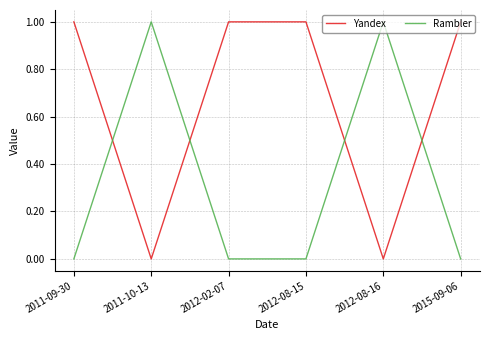

What is the sum of the Yandex values at 2012-08-15 and 2011-10-13?

1